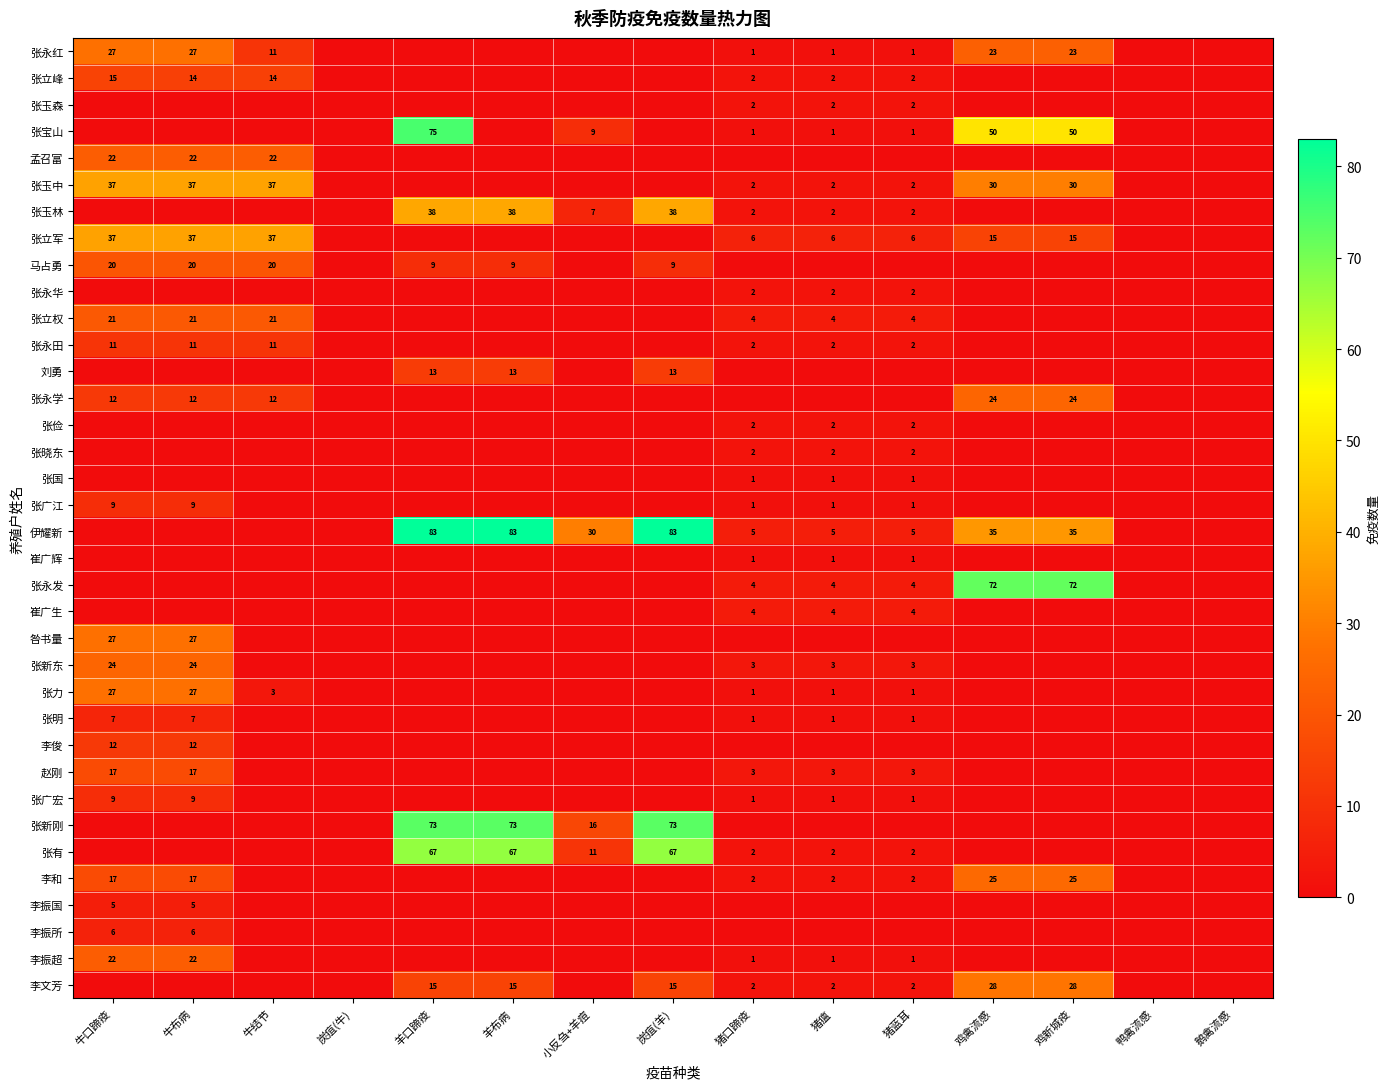

Is the value of 张明 at 猪口蹄疫 greater than the value of 张玉中 at 牛口蹄疫?

No